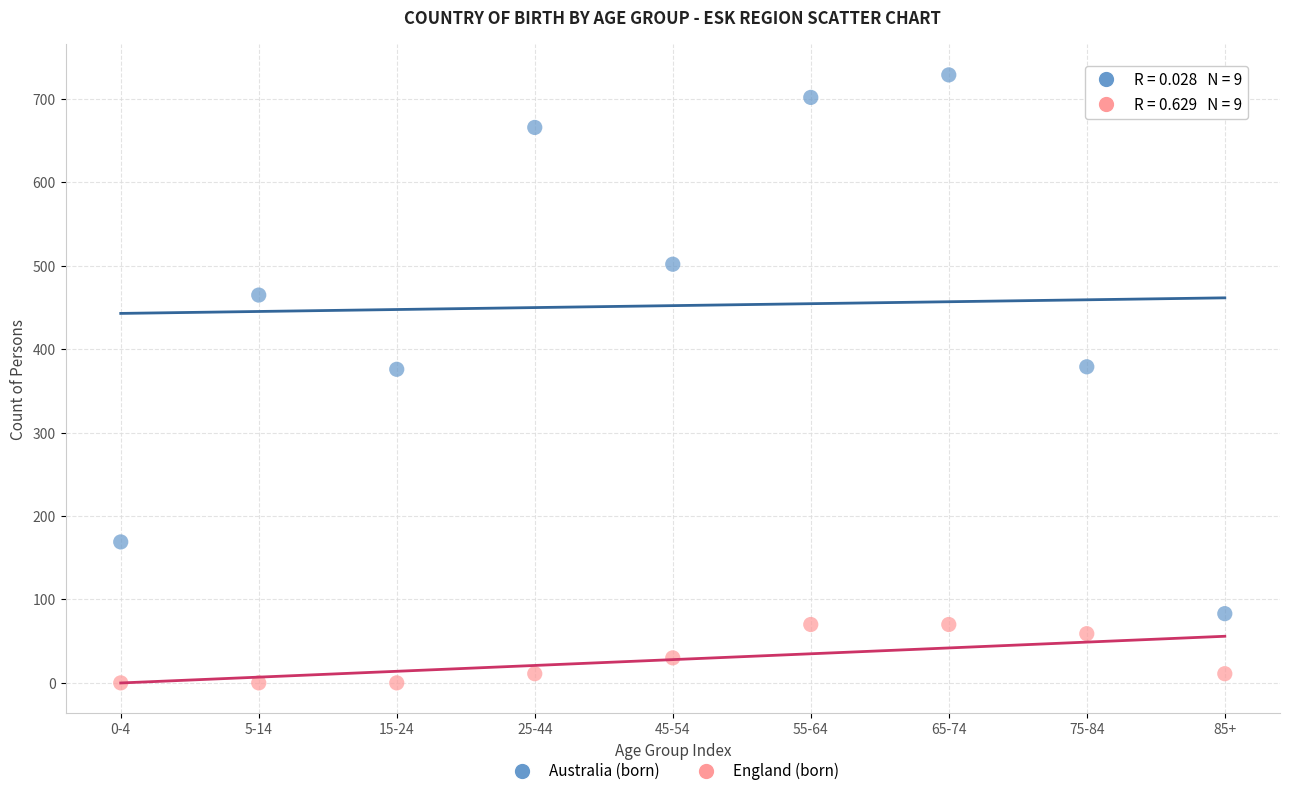

Which series has the largest Y range (max minus min)?

Australia (born)